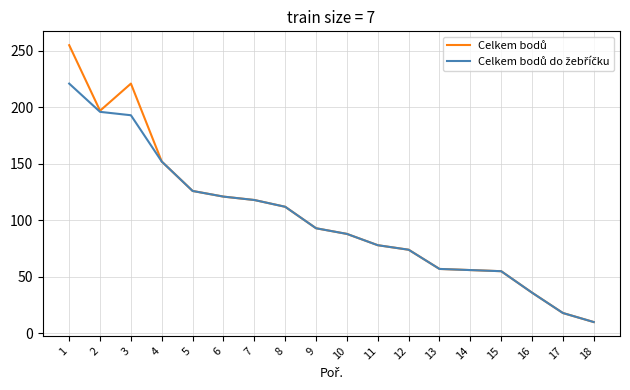

At which label does Celkem bodů do žebříčku reach its peak?

1